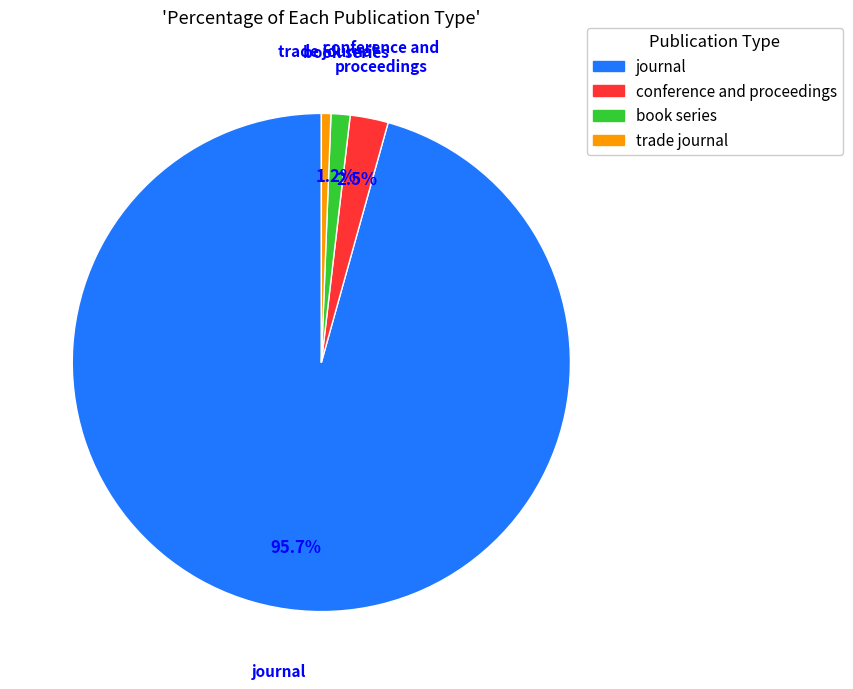

Is book series the majority of the pie?

No